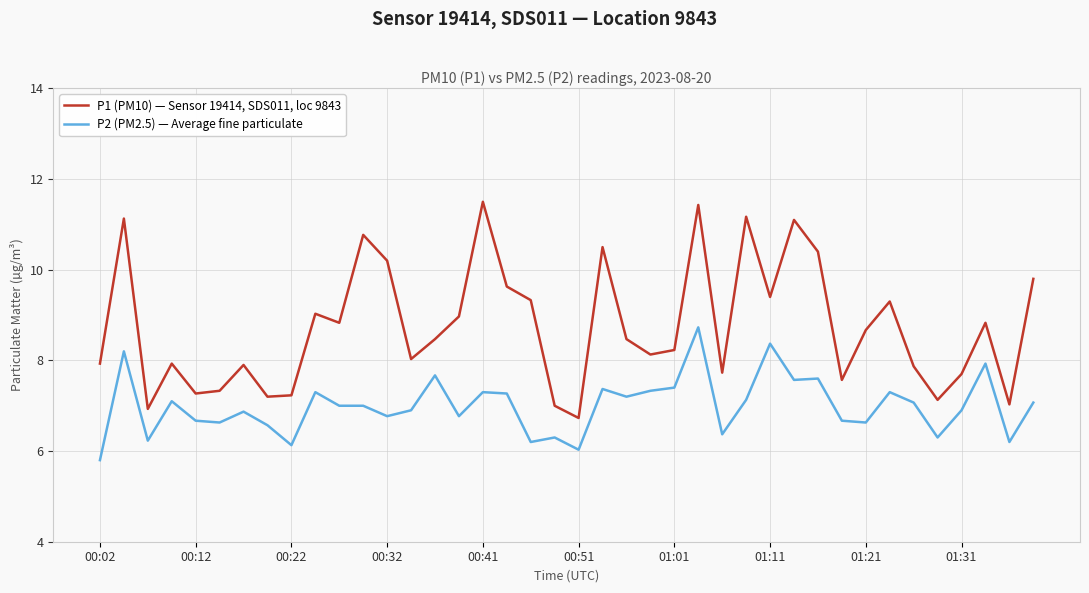

List the series in order of their overall mean, lowest first.

P2 (PM2.5) — Average fine particulate, P1 (PM10) — Sensor 19414, SDS011, loc 9843